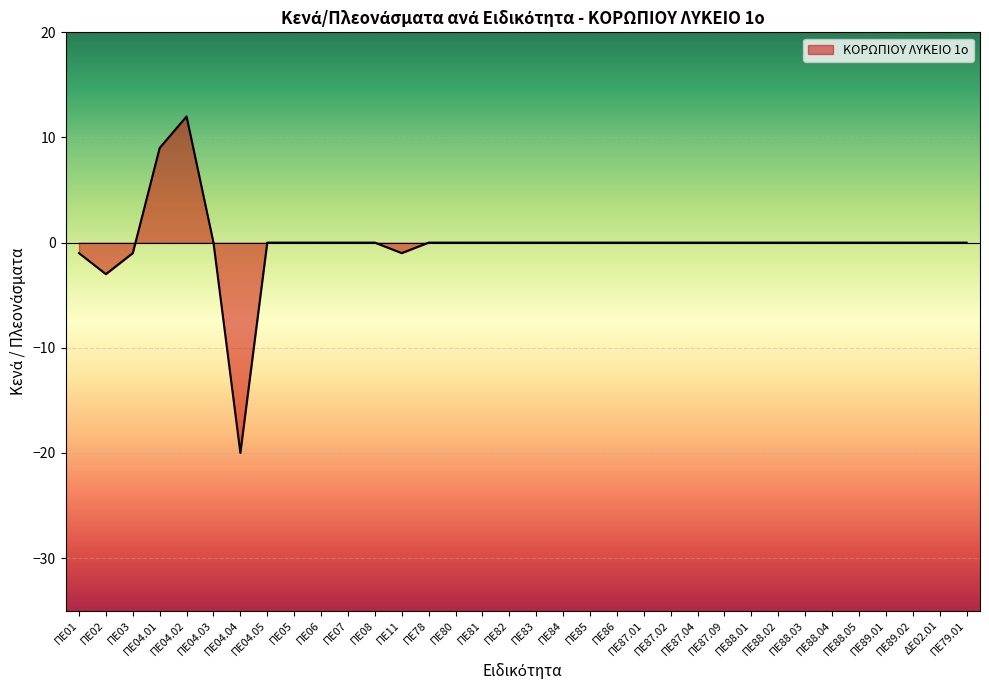

At which category does the chart reach its peak across all series?

ΠΕ04.02